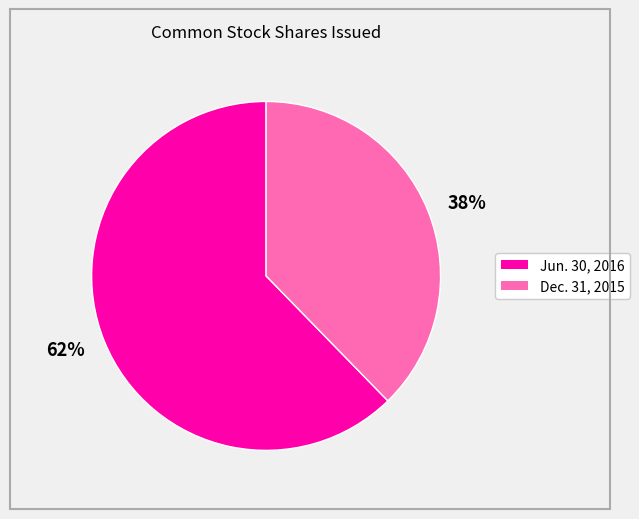

To the nearest percent, what is the combined percentage of 62% and 38%?

100%